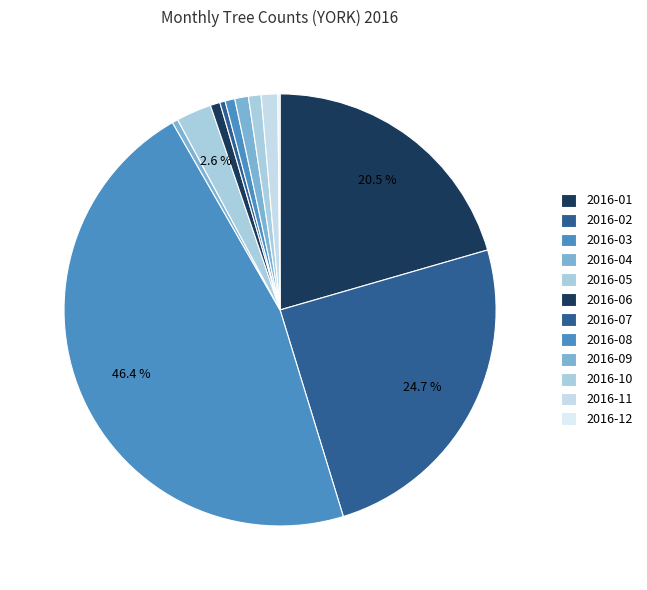

True or false: 2016-04 accounts for 1% of the total.

False